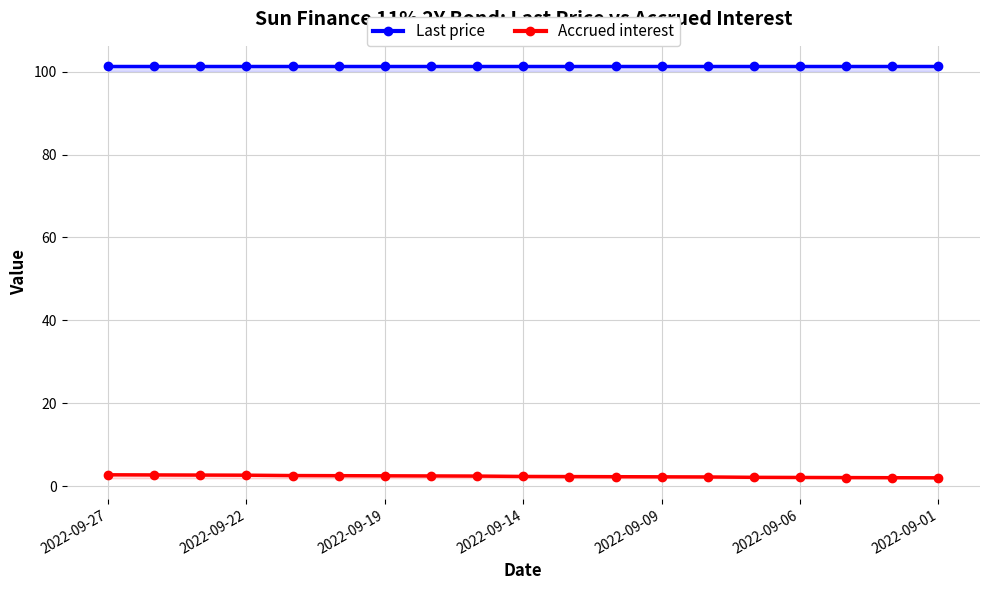

What is the difference between the maximum and minimum values in the Accrued interest series?

0.7